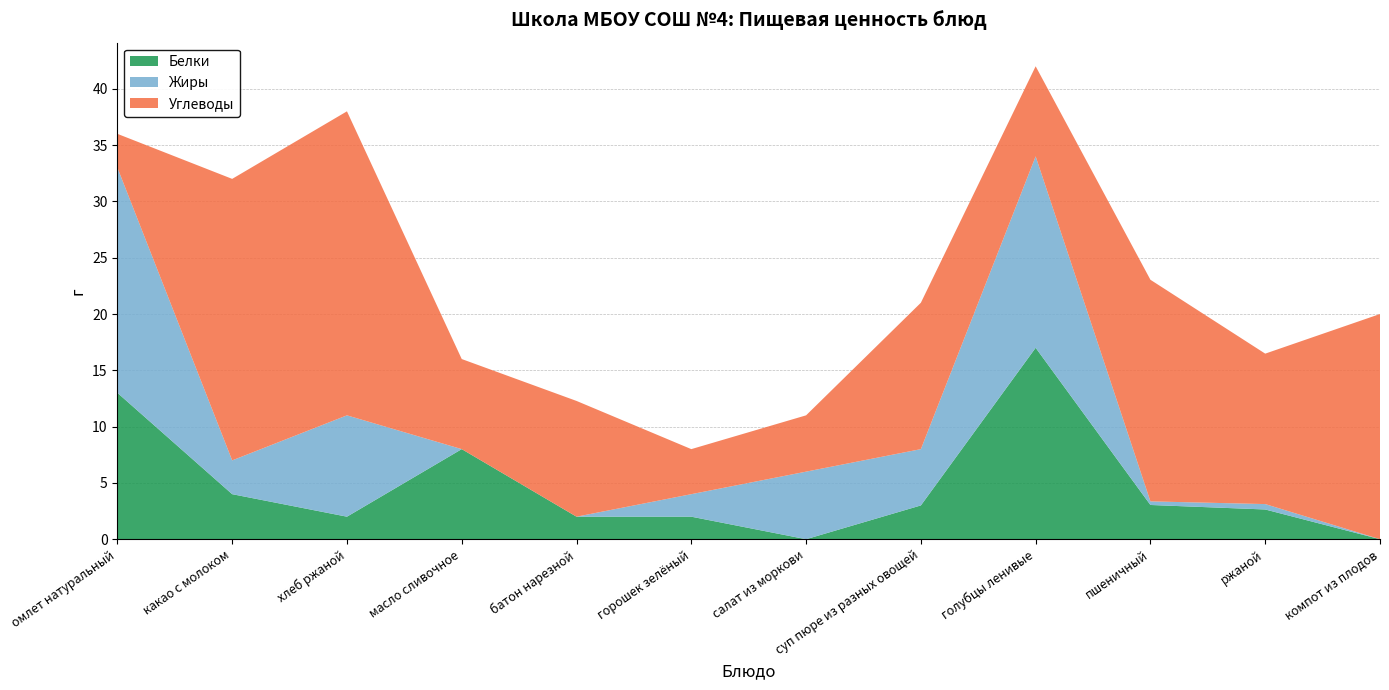

Reading right to left, transcribe all the data shown in this chart.

Белки: компот из плодов=0.0	ржаной=2.6	пшеничный=3.0	голубцы ленивые=17.0	суп пюре из разных овощей=3.0	салат из моркови=0.0	горошек зелёный=2.0	батон нарезной=2.0	масло сливочное=8.0	хлеб ржаной=2.0	какао с молоком=4.0	омлет натуральный=13.0
Жиры: компот из плодов=0.0	ржаной=0.5	пшеничный=0.3	голубцы ленивые=17.0	суп пюре из разных овощей=5.0	салат из моркови=6.0	горошек зелёный=2.0	батон нарезной=0.0	масло сливочное=0.0	хлеб ржаной=9.0	какао с молоком=3.0	омлет натуральный=20.0
Углеводы: компот из плодов=20.0	ржаной=13.4	пшеничный=19.7	голубцы ленивые=8.0	суп пюре из разных овощей=13.0	салат из моркови=5.0	горошек зелёный=4.0	батон нарезной=10.3	масло сливочное=8.0	хлеб ржаной=27.0	какао с молоком=25.0	омлет натуральный=3.0